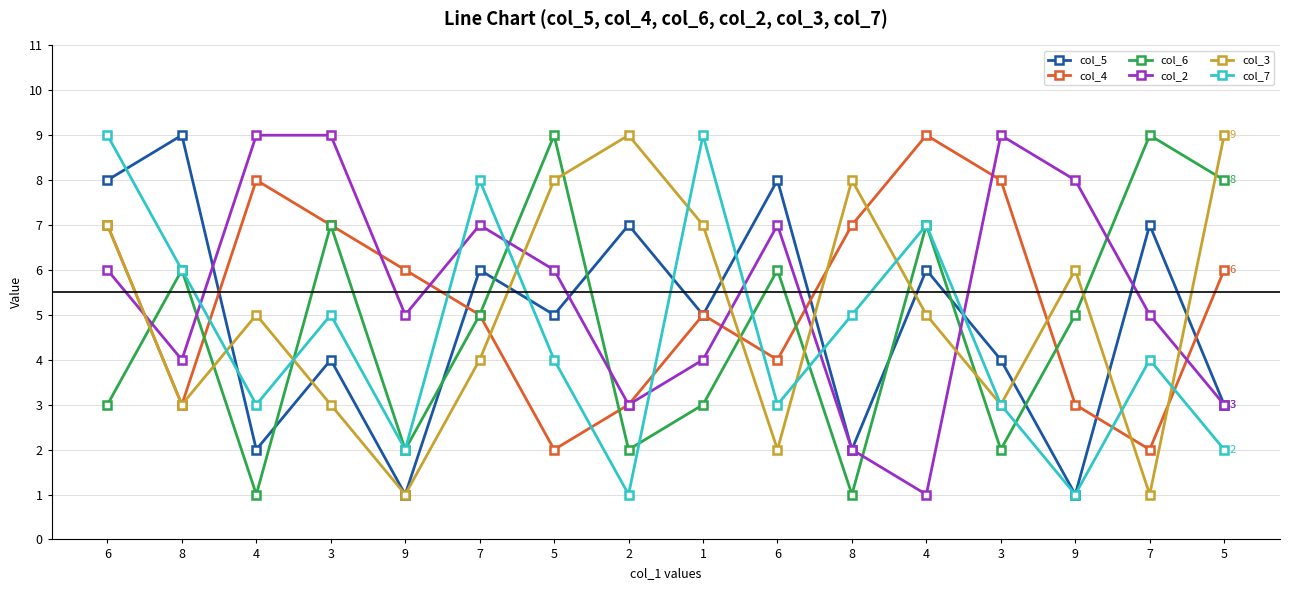

At which category is the sum across all series the highest?

6